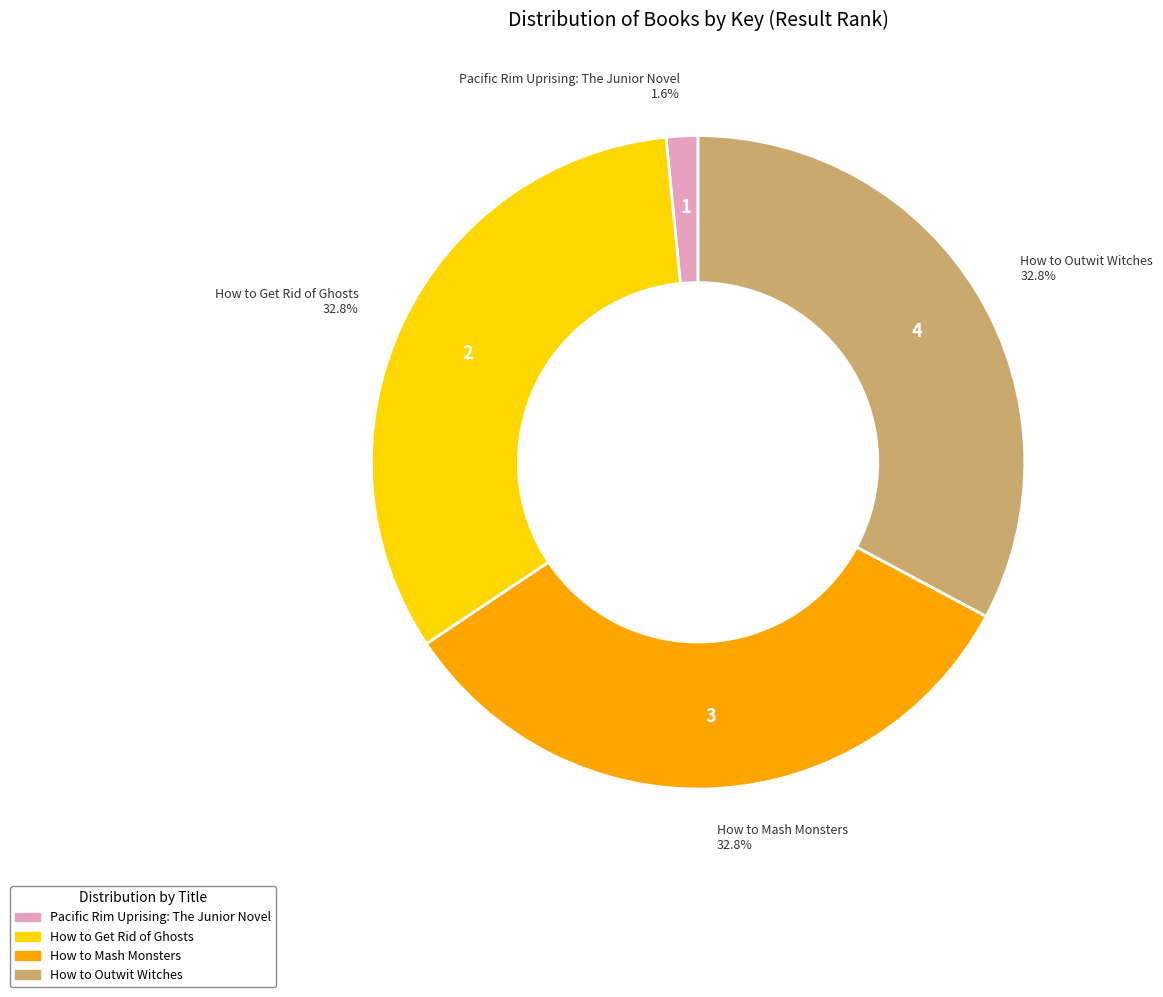

Which has a higher value, Pacific Rim Uprising: The Junior Novel or How to Outwit Witches?

How to Outwit Witches